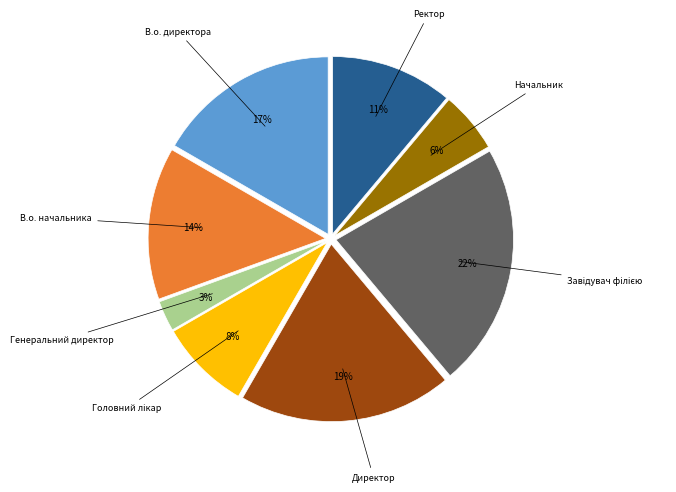

To the nearest percent, what is the average slice percentage?

12%